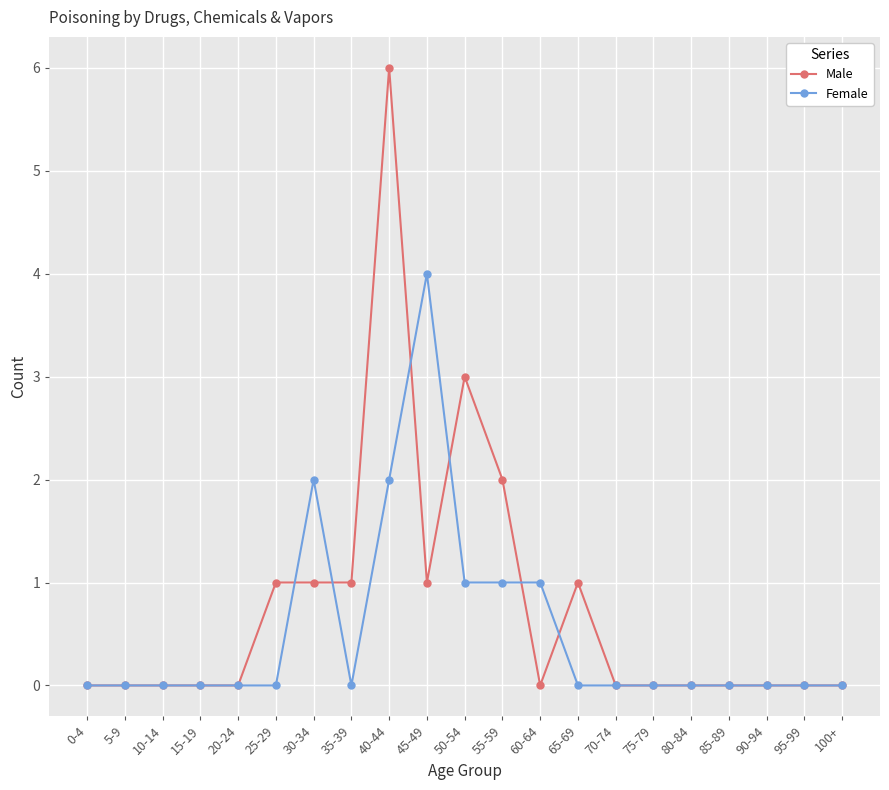

The Male series shows 3 at 60-64. True or false?

False